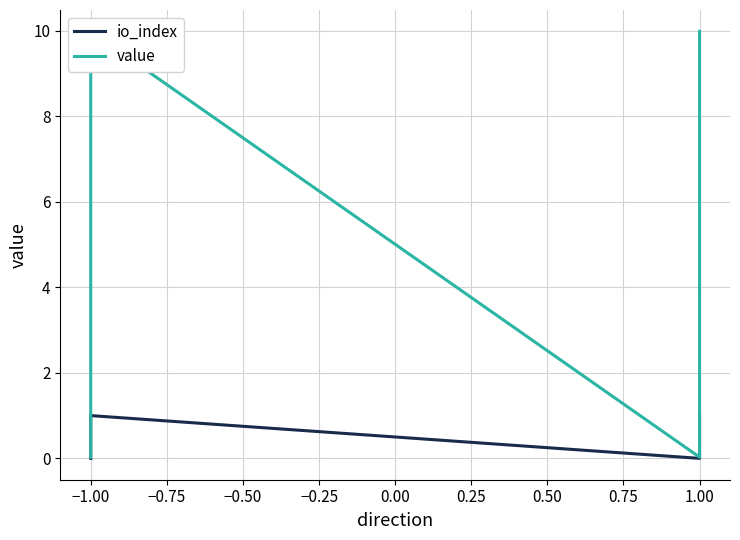

List the series in order of their overall mean, lowest first.

io_index, value